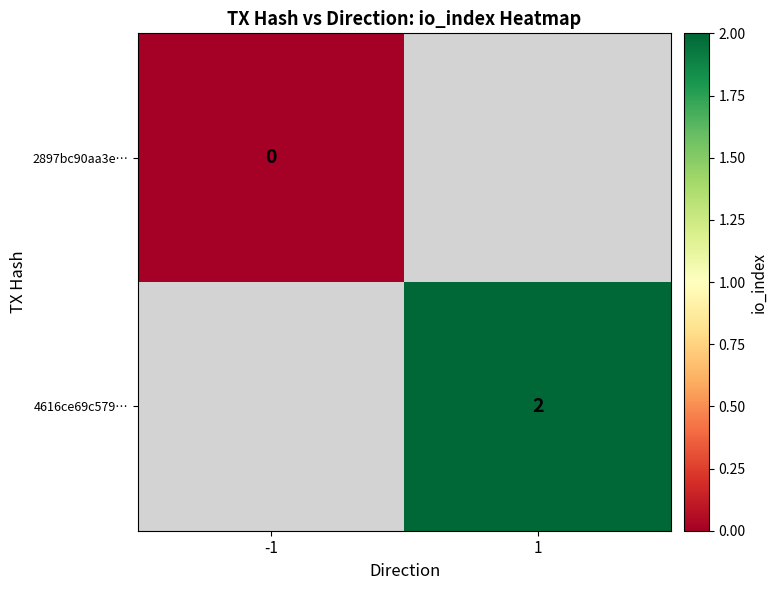

True or false: 4616ce69c579… has a value of 2 at 1.

True